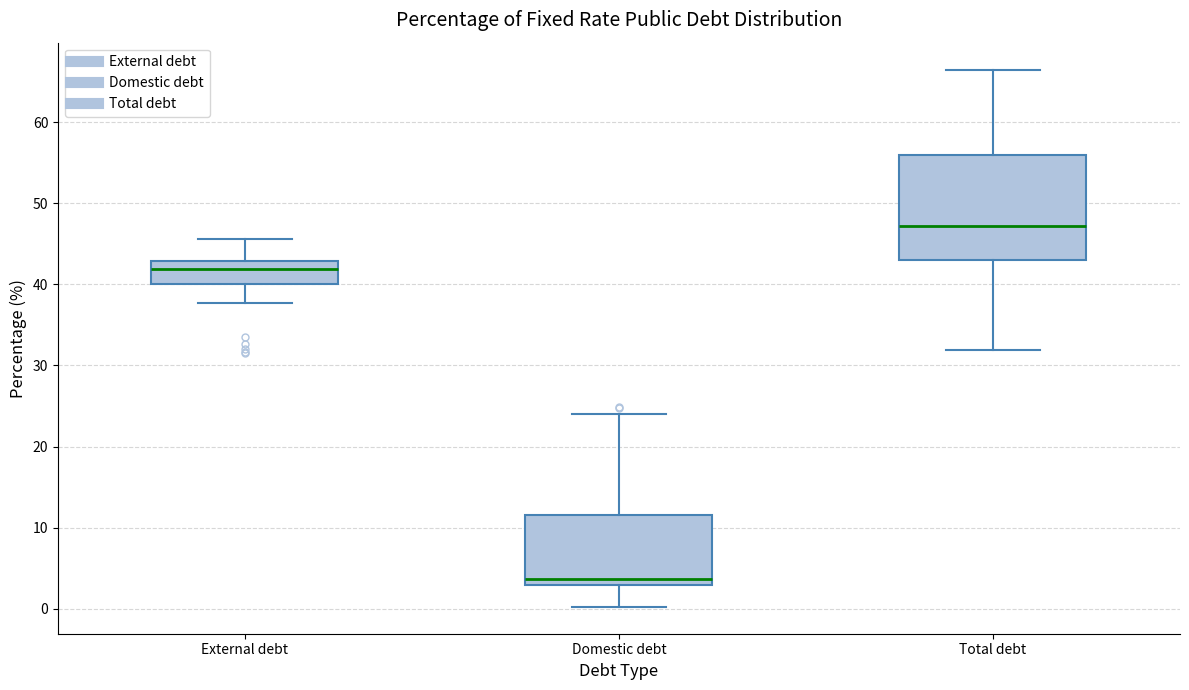

Reading left to right, read every box against the y-axis: the position of its median line, the range the box covers, and the ends of its whiskers. The values are not printed on the chart, so give them approximately, as read against the axis.

External debt: median 42, box 40 to 43, whiskers 38 to 46
Domestic debt: median 4, box 3 to 12, whiskers 0 to 24
Total debt: median 47, box 43 to 56, whiskers 32 to 66